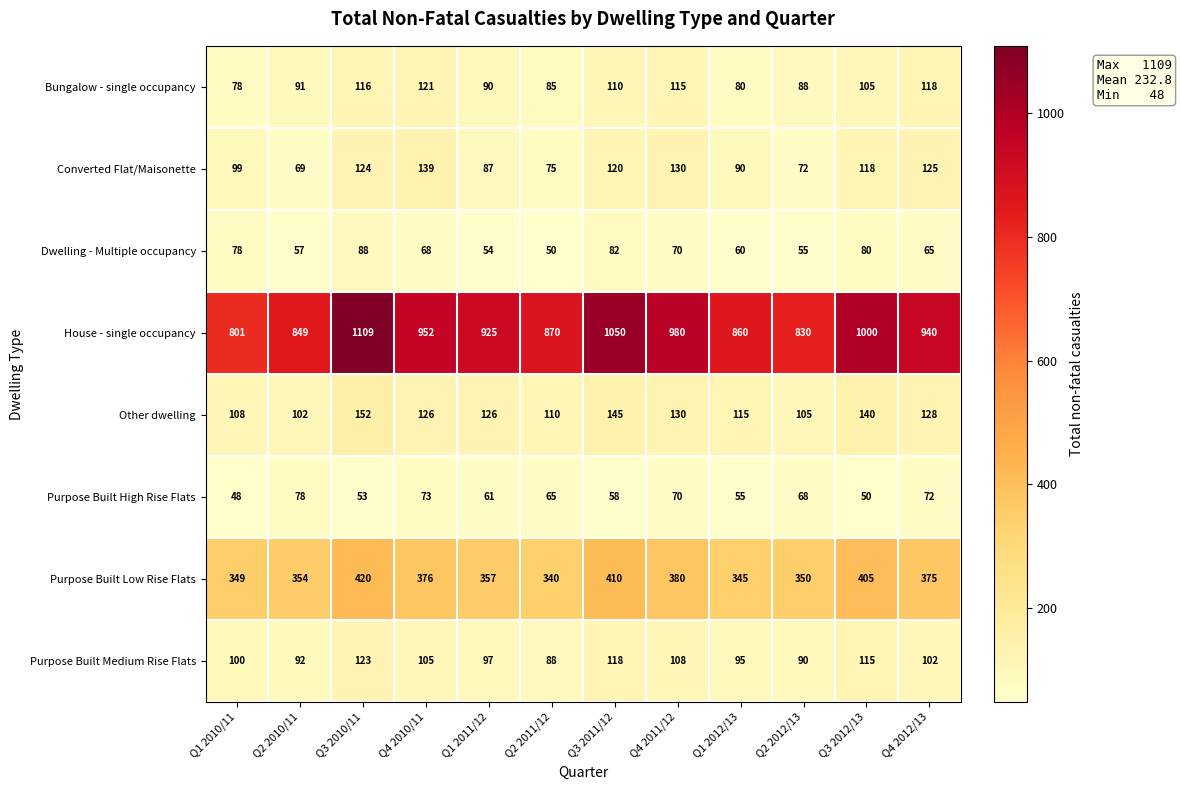

What is the sum of all Purpose Built Medium Rise Flats values?

1233